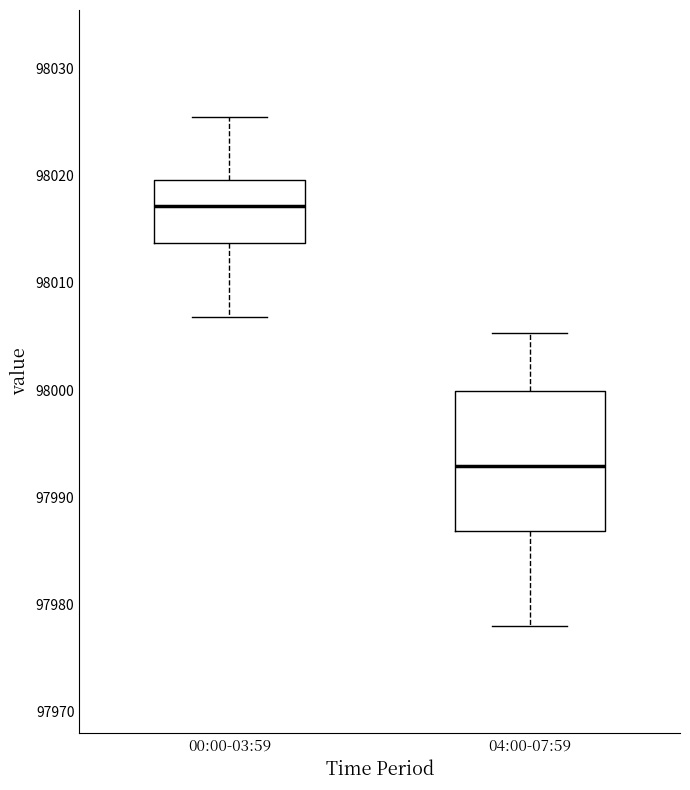

Which box has the highest median line?

00:00-03:59